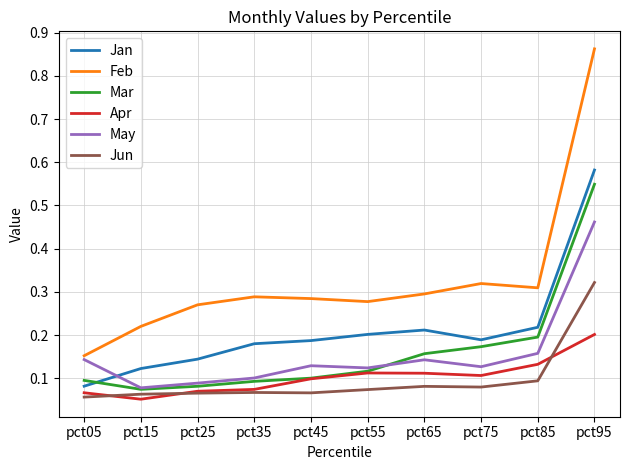

Which series has the widest spread of values?

Feb